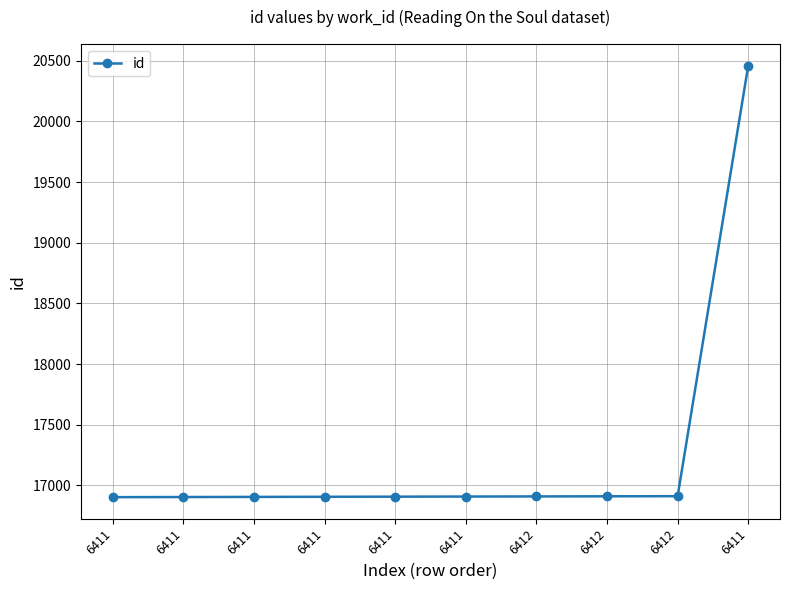

How many lines are shown in the chart?

1